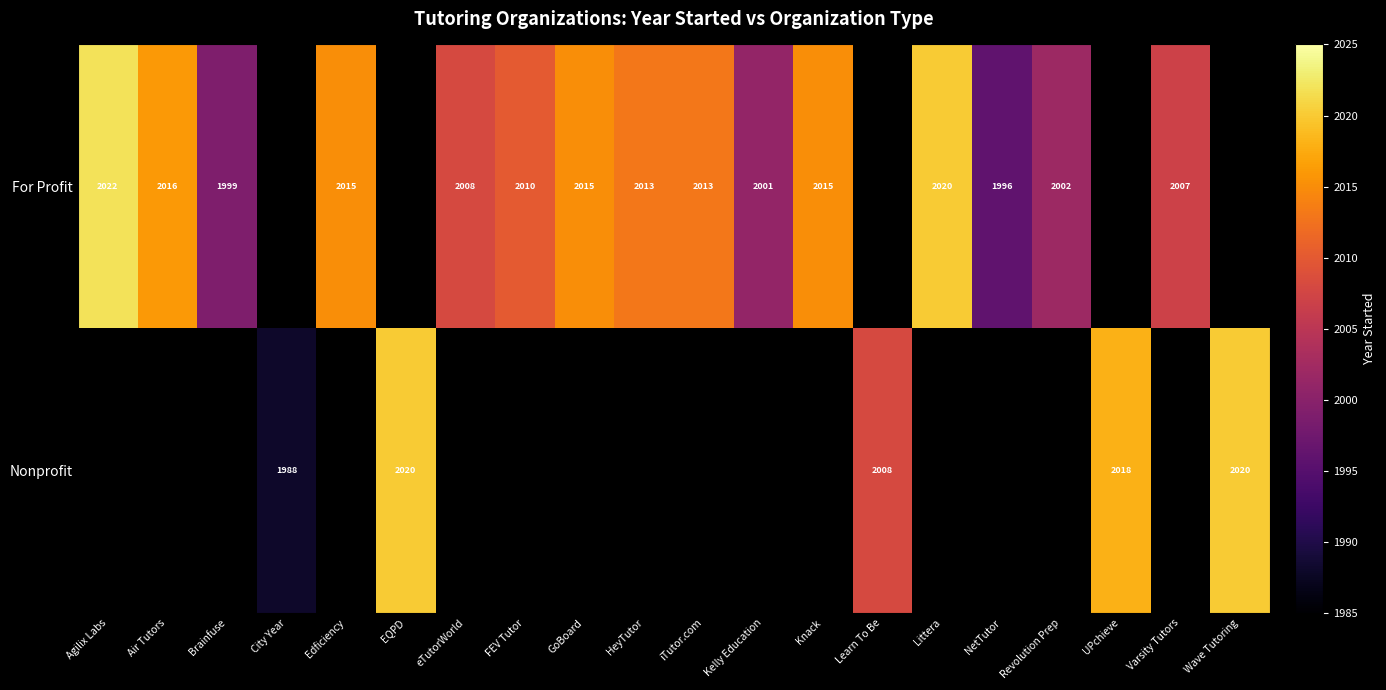

At which category does the chart reach its minimum across all series?

City Year